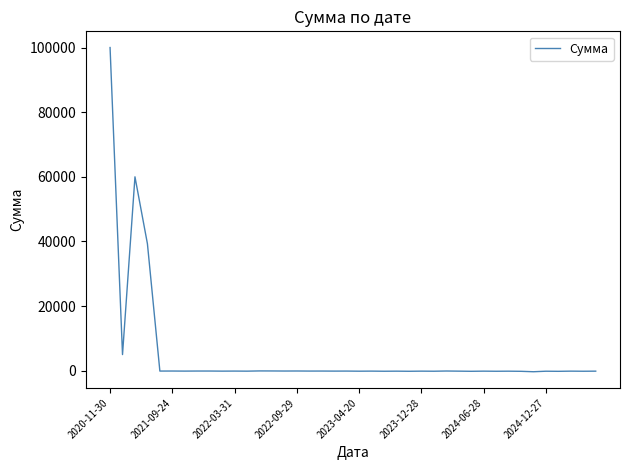

What is the difference between the maximum and minimum values?

100307.1